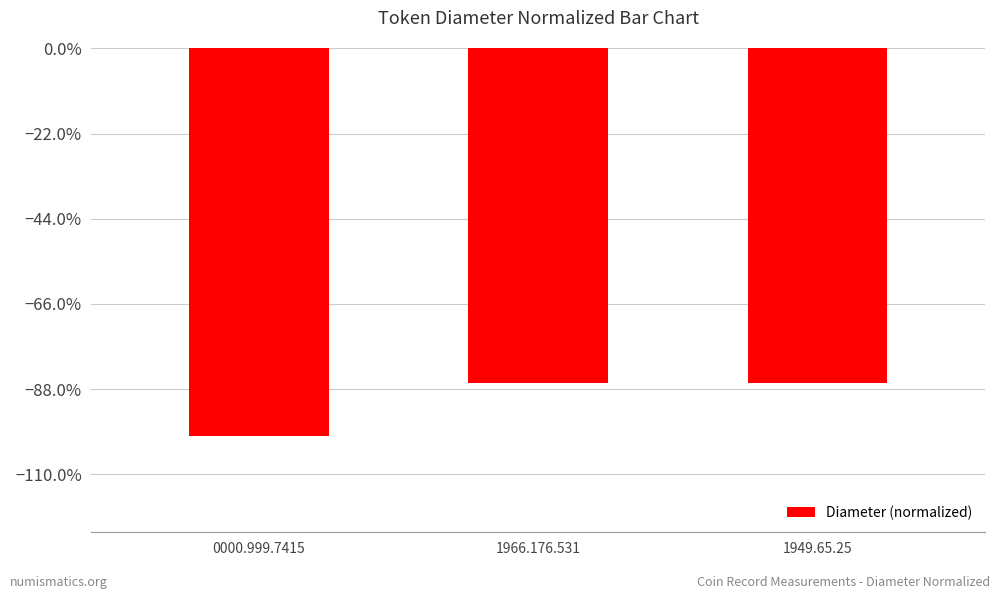

Are the bars horizontal?

No